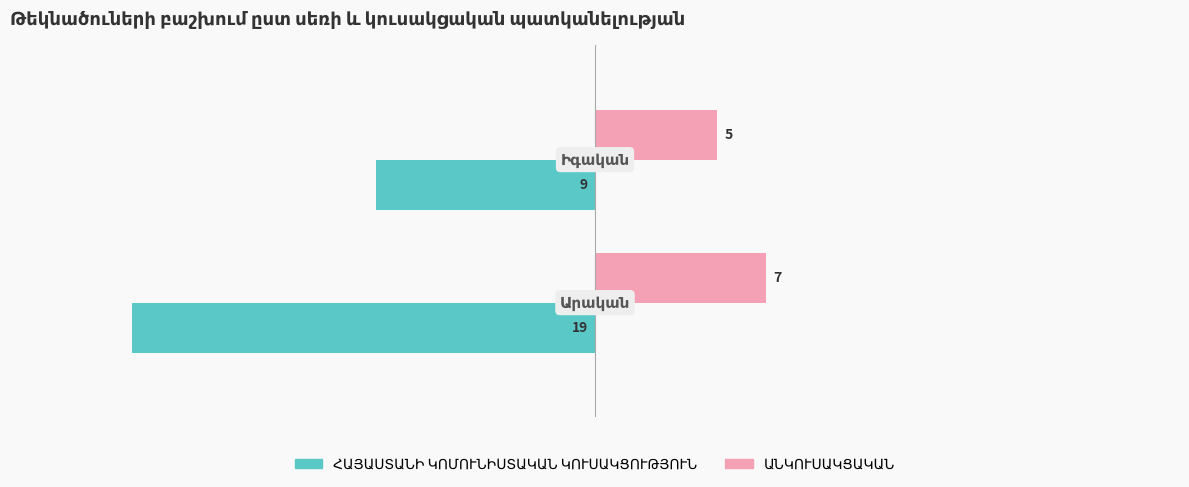

What is the minimum value shown in the chart?

-19